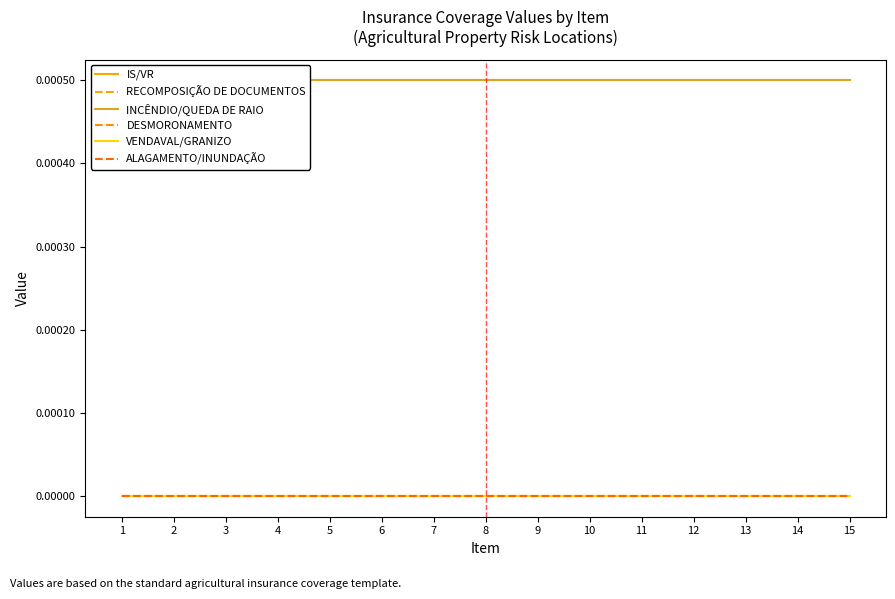

Reading left to right, extract all data points from this chart.

IS/VR: 1=0.0	2=0.0	3=0.0	4=0.0	5=0.0	6=0.0	7=0.0	8=0.0	9=0.0	10=0.0	11=0.0	12=0.0	13=0.0	14=0.0	15=0.0
RECOMPOSIÇÃO DE DOCUMENTOS: 1=0.0	2=0.0	3=0.0	4=0.0	5=0.0	6=0.0	7=0.0	8=0.0	9=0.0	10=0.0	11=0.0	12=0.0	13=0.0	14=0.0	15=0.0
INCÊNDIO/QUEDA DE RAIO: 1=0.0	2=0.0	3=0.0	4=0.0	5=0.0	6=0.0	7=0.0	8=0.0	9=0.0	10=0.0	11=0.0	12=0.0	13=0.0	14=0.0	15=0.0
DESMORONAMENTO: 1=0.0	2=0.0	3=0.0	4=0.0	5=0.0	6=0.0	7=0.0	8=0.0	9=0.0	10=0.0	11=0.0	12=0.0	13=0.0	14=0.0	15=0.0
VENDAVAL/GRANIZO: 1=0.0	2=0.0	3=0.0	4=0.0	5=0.0	6=0.0	7=0.0	8=0.0	9=0.0	10=0.0	11=0.0	12=0.0	13=0.0	14=0.0	15=0.0
ALAGAMENTO/INUNDAÇÃO: 1=0.0	2=0.0	3=0.0	4=0.0	5=0.0	6=0.0	7=0.0	8=0.0	9=0.0	10=0.0	11=0.0	12=0.0	13=0.0	14=0.0	15=0.0